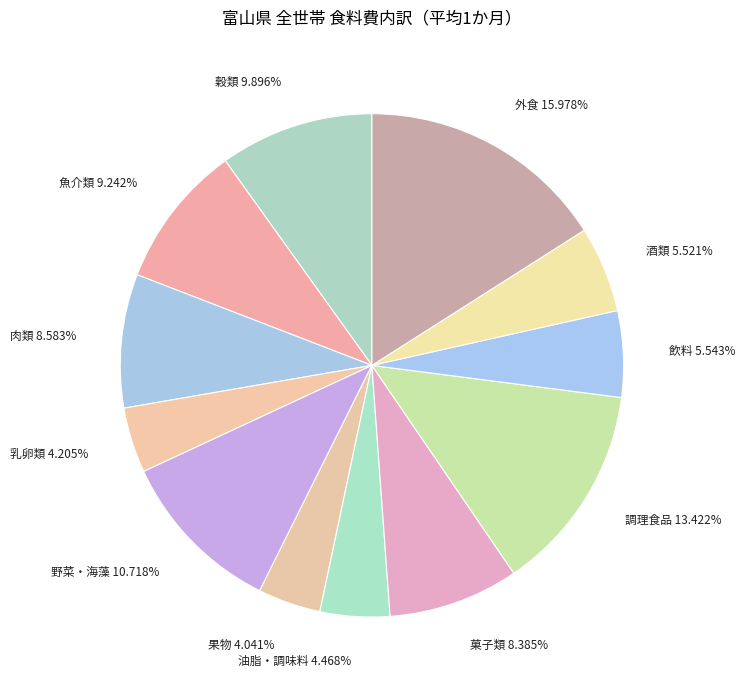

What is the largest slice in the pie chart?

外食